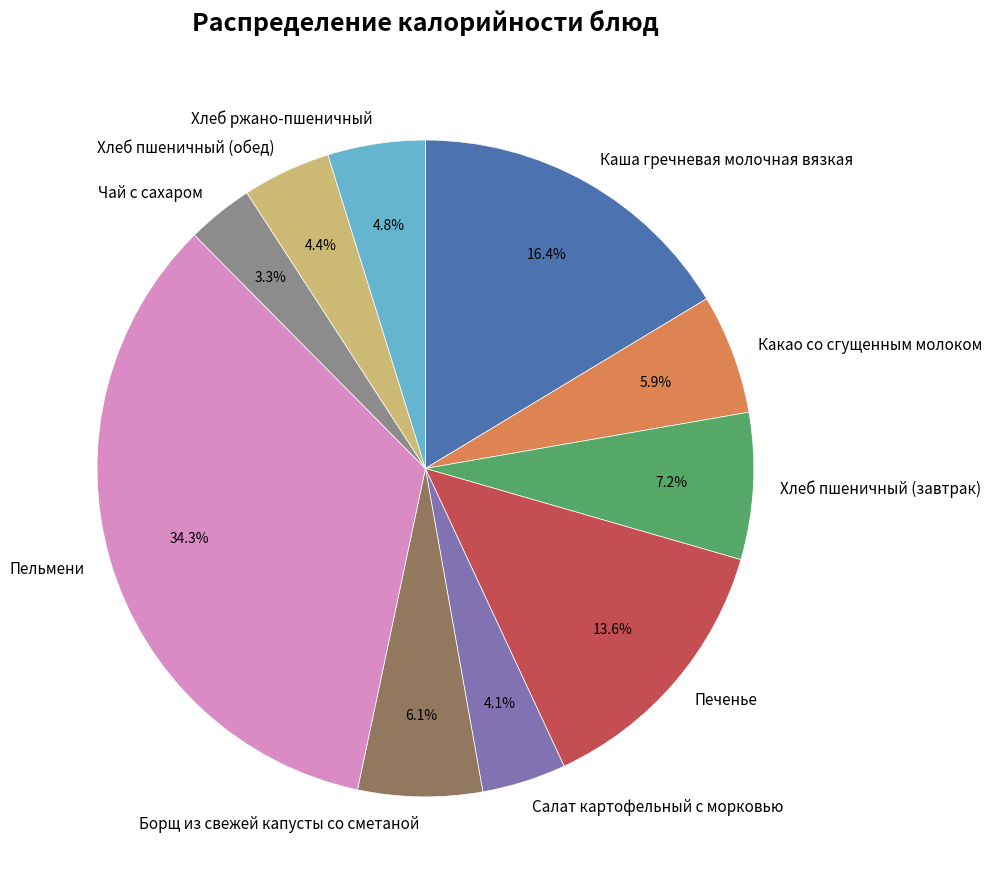

Does any single category account for the majority?

No